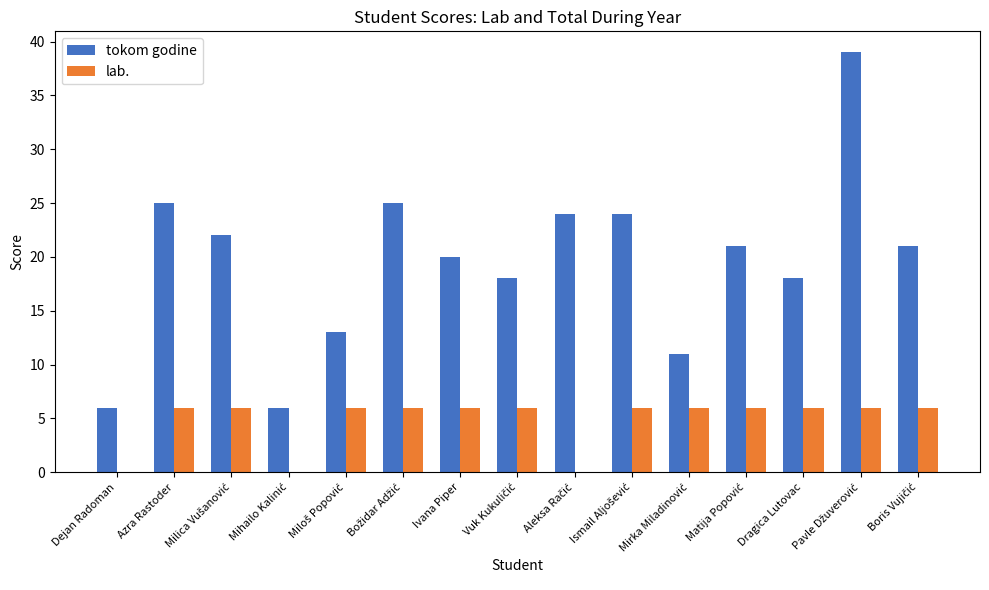

What is the maximum value for tokom godine?

39